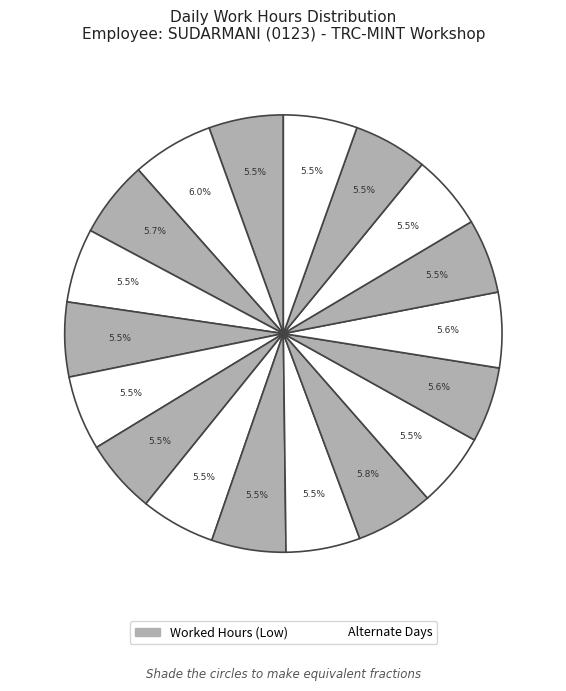

How many segments does this pie chart have?

18